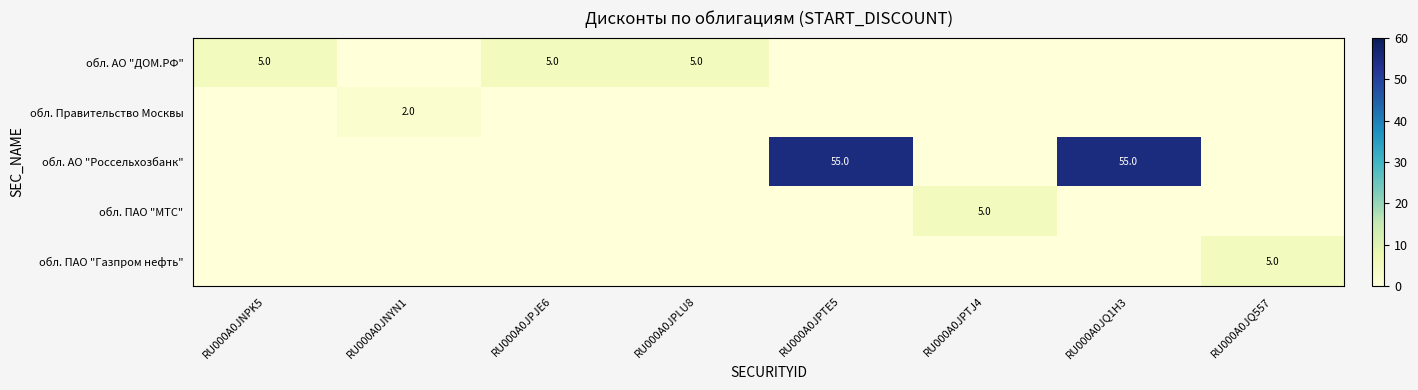

Is it true that обл. АО "ДОМ.РФ" equals 9 at RU000A0JPLU8?

False